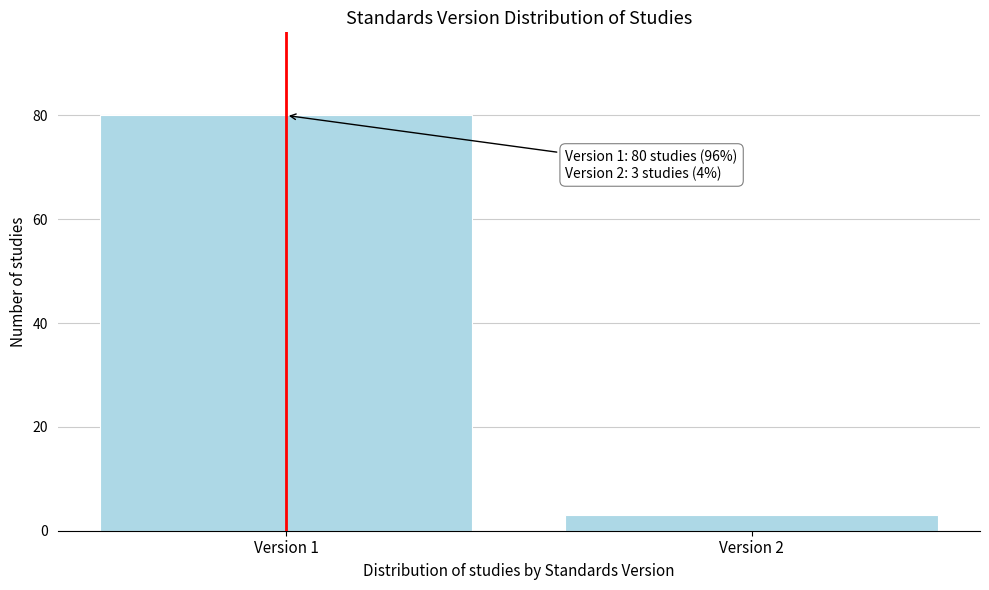

Reading left to right, transcribe all the data shown in this chart.

80	3